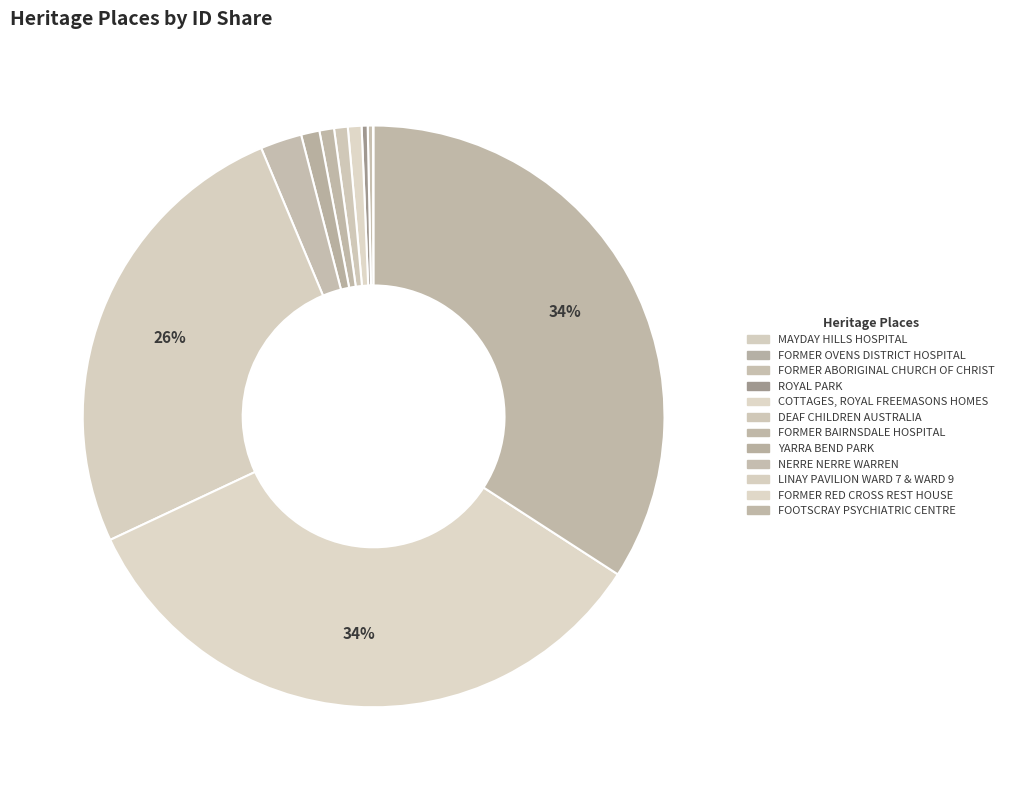

Which category has the biggest portion of the pie?

FOOTSCRAY PSYCHIATRIC CENTRE